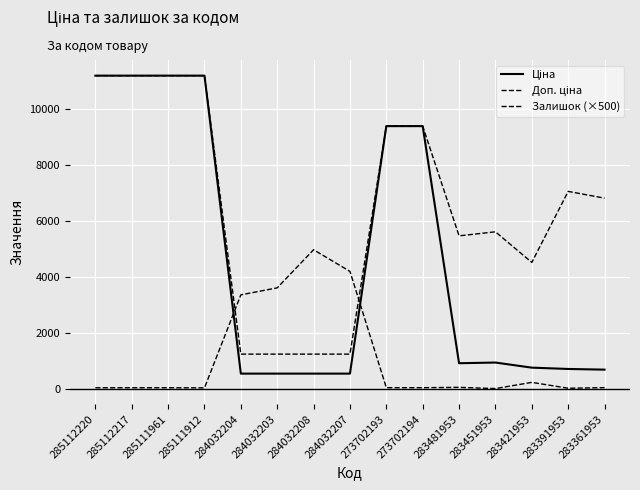

How many lines are shown in the chart?

3